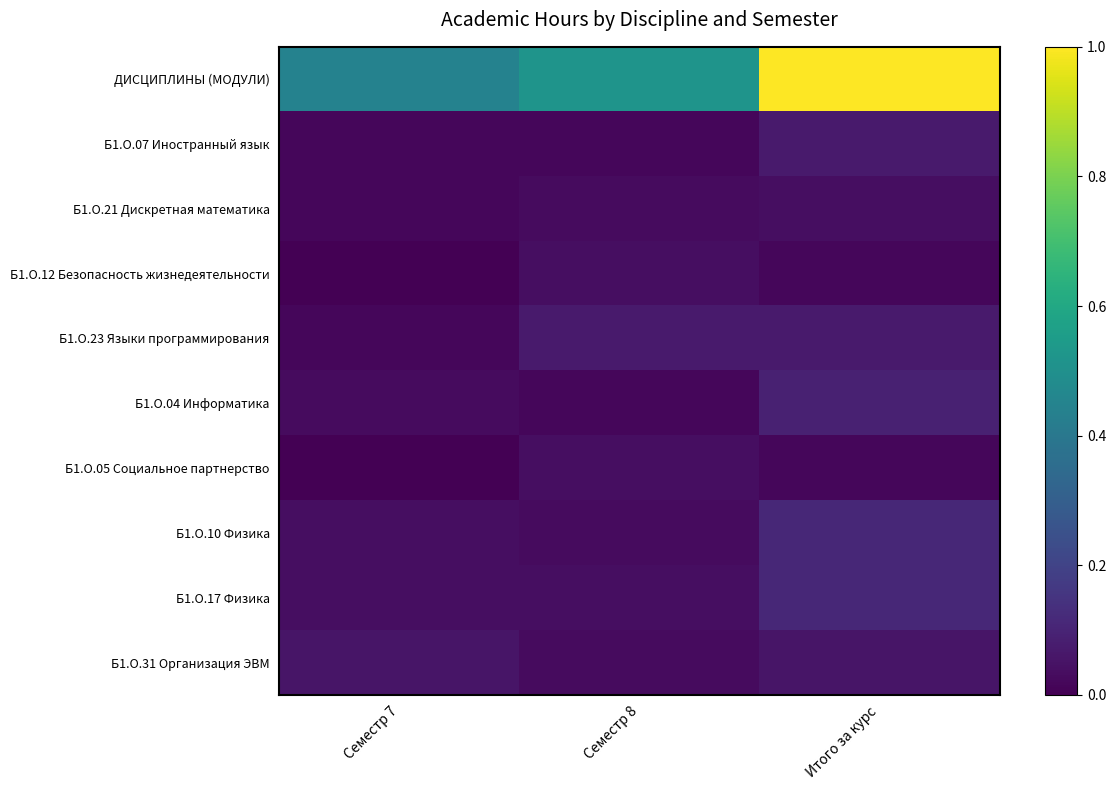

Reading right to left, what are all the values shown in this chart?

ДИСЦИПЛИНЫ (МОДУЛИ): Итого за курс=1.0	Семестр 8=0.5	Семестр 7=0.4
Б1.О.07 Иностранный язык: Итого за курс=0.1	Семестр 8=0.0	Семестр 7=0.0
Б1.О.21 Дискретная математика: Итого за курс=0.0	Семестр 8=0.0	Семестр 7=0.0
Б1.О.12 Безопасность жизнедеятельности: Итого за курс=0.0	Семестр 8=0.0	Семестр 7=0.0
Б1.О.23 Языки программирования: Итого за курс=0.1	Семестр 8=0.1	Семестр 7=0.0
Б1.О.04 Информатика: Итого за курс=0.1	Семестр 8=0.0	Семестр 7=0.0
Б1.О.05 Социальное партнерство: Итого за курс=0.0	Семестр 8=0.0	Семестр 7=0.0
Б1.О.10 Физика: Итого за курс=0.1	Семестр 8=0.0	Семестр 7=0.0
Б1.О.17 Физика: Итого за курс=0.1	Семестр 8=0.0	Семестр 7=0.0
Б1.О.31 Организация ЭВМ: Итого за курс=0.1	Семестр 8=0.0	Семестр 7=0.1